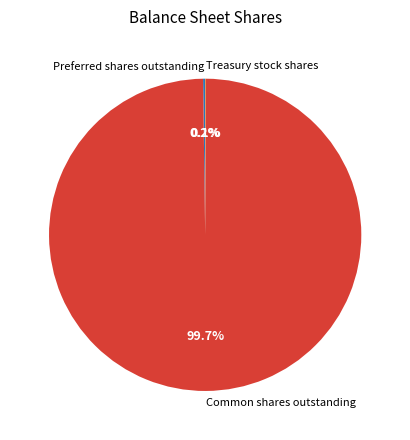

What is the largest slice in the pie chart?

Common shares outstanding